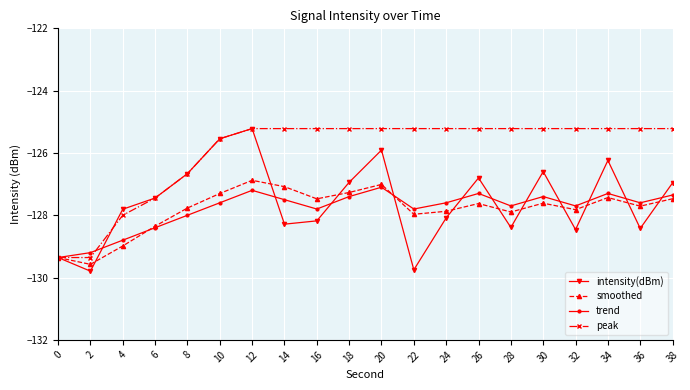

True or false: peak and intensity(dBm) cross at least once.

True